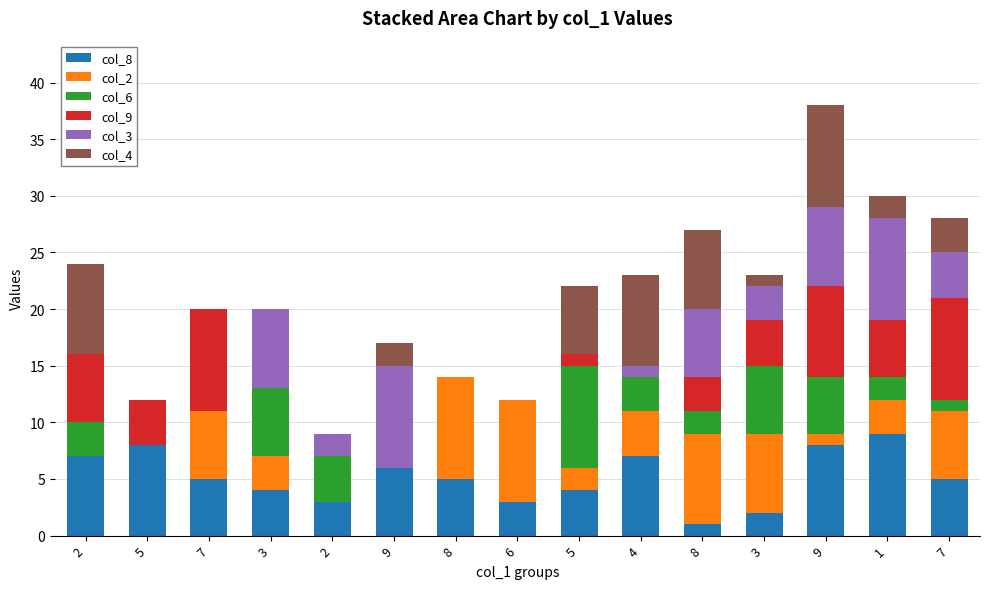

Are the bars grouped side by side (vs. stacked)?

No